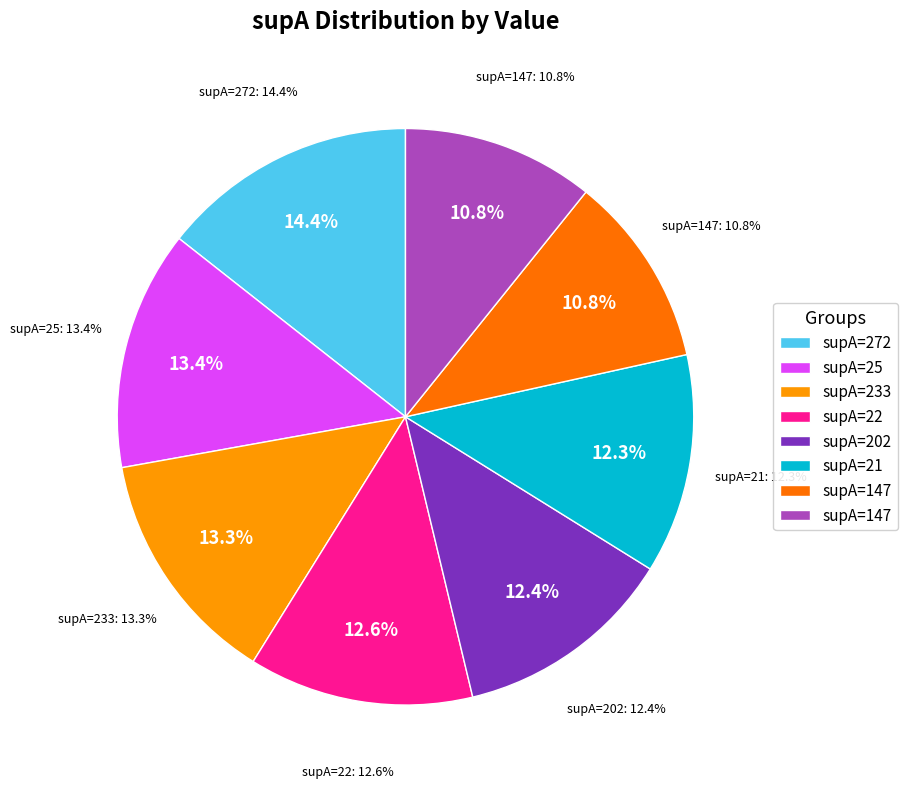

Which category has the smallest portion of the pie?

147